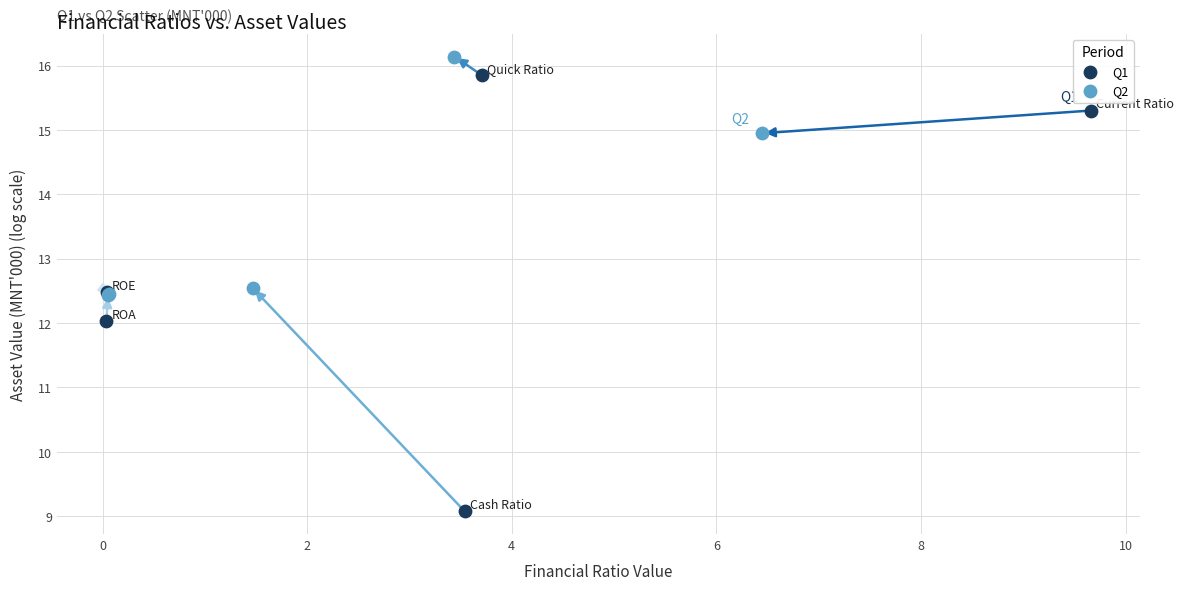

Which series reaches the maximum Y coordinate?

Q2